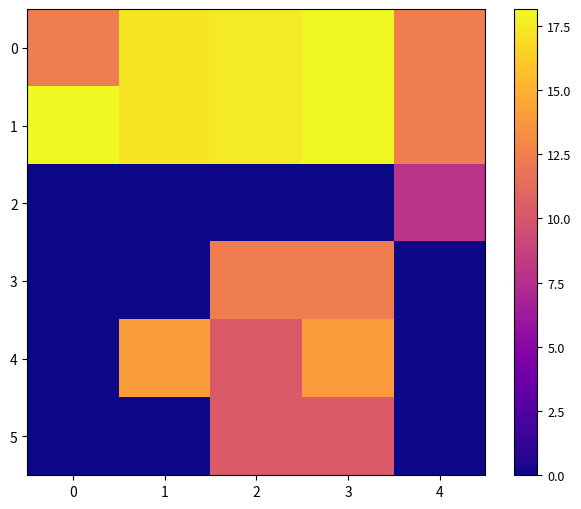

Reading right to left, list all the values displayed in this chart.

0: 4=12.4	3=18.2	2=17.6	1=17.3	0=12.4
1: 4=12.4	3=18.1	2=17.6	1=17.3	0=18.1
2: 4=7.8	3=0.0	2=0.0	1=0.0	0=0.0
3: 4=0.0	3=12.4	2=12.4	1=0.0	0=0.0
4: 4=0.0	3=14.0	2=10.4	1=14.0	0=0.0
5: 4=0.0	3=10.4	2=10.4	1=0.0	0=0.0